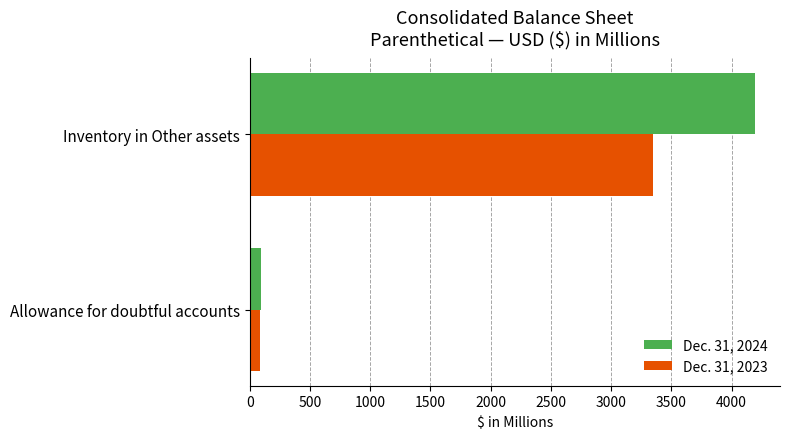

The Dec. 31, 2024 series shows 89 at Allowance for doubtful accounts. True or false?

True